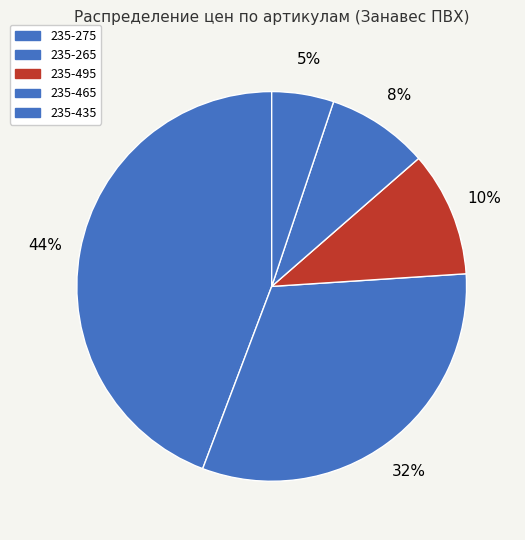

To the nearest percent, what is the difference between the 235-435 and 235-275 slice percentages?

39%